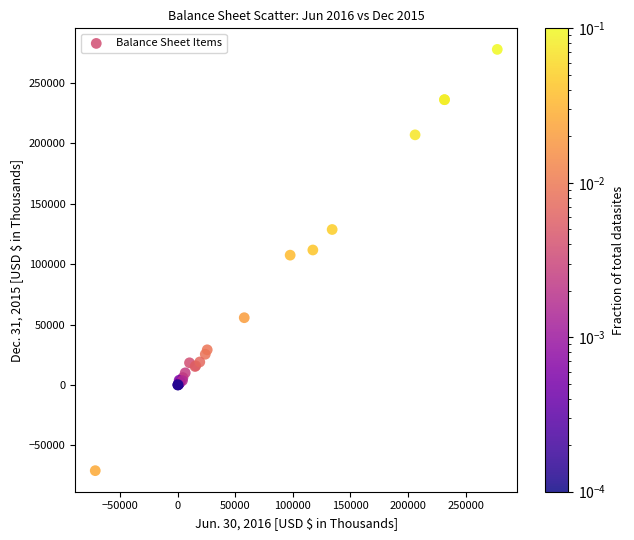

What Y value in the scatter plot is closest to 103332?

107364